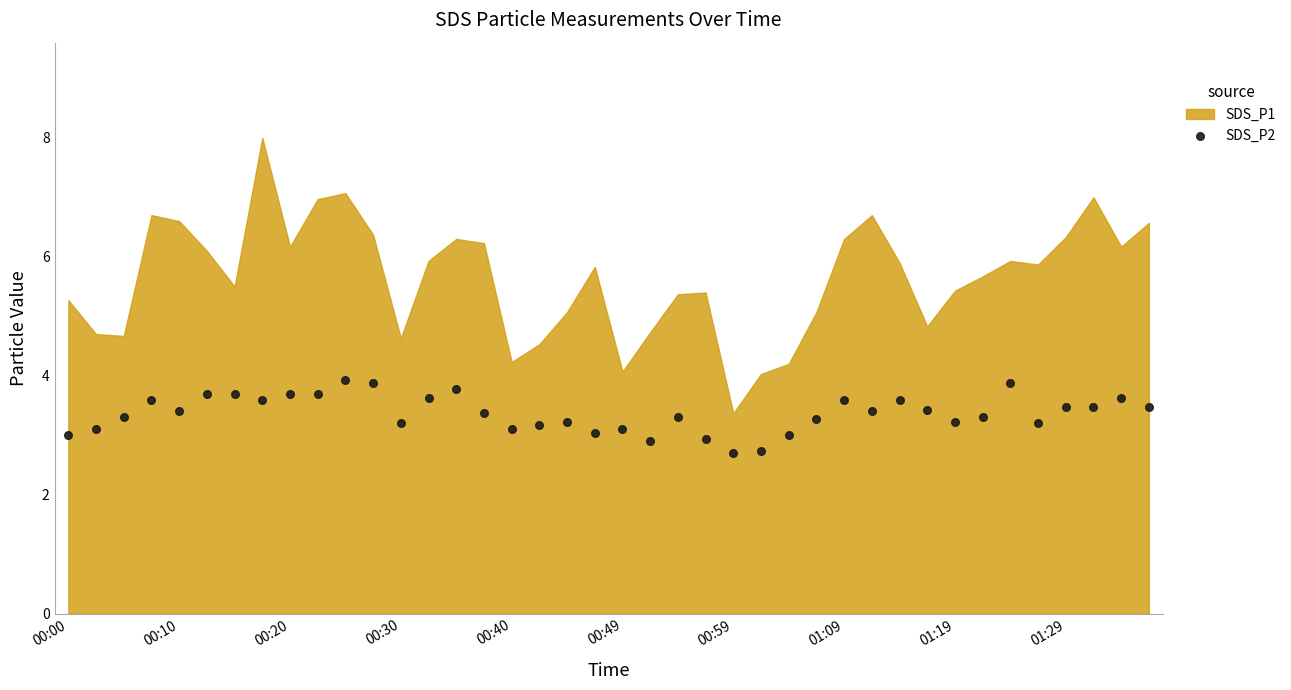

What is the range of Y values (max minus min)?

1.2